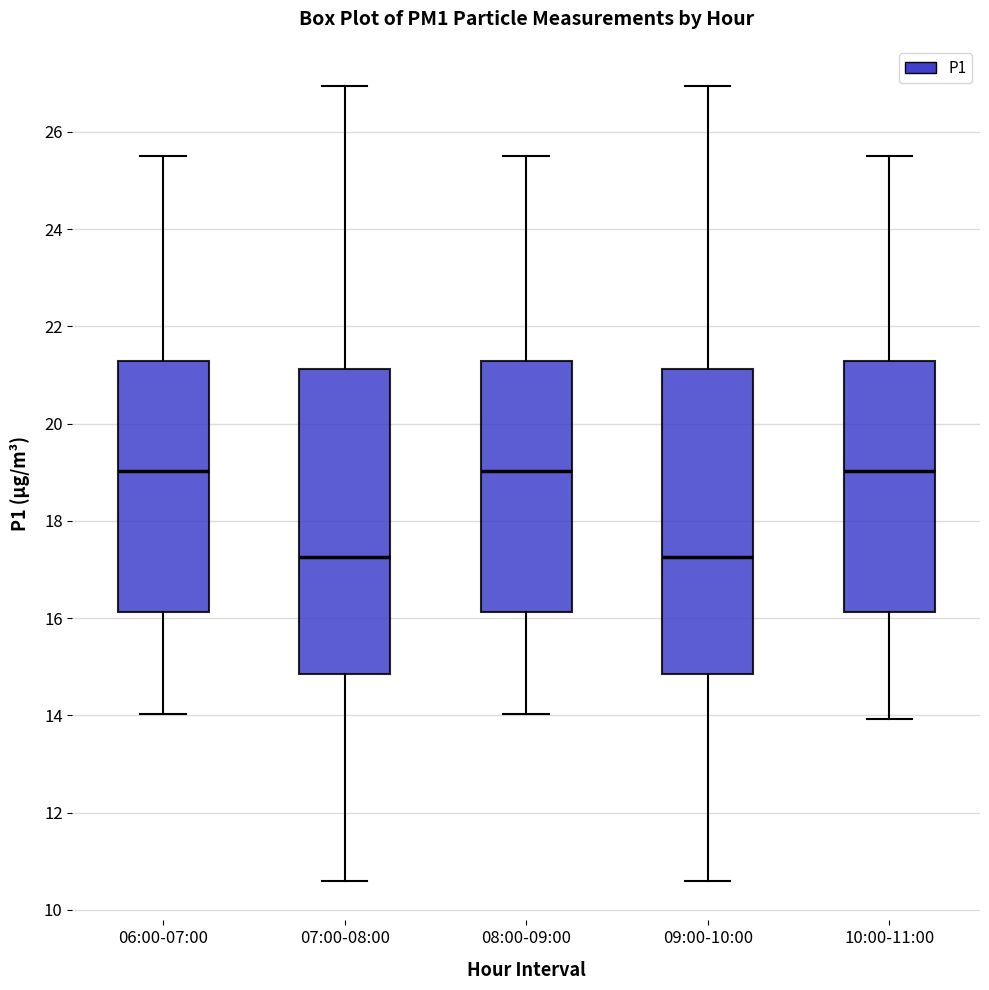

Reading left to right, read every box against the y-axis: the position of its median line, the range the box covers, and the ends of its whiskers. The values are not printed on the chart, so give them approximately, as read against the axis.

06:00-07:00: median 19.0, box 16.2 to 21.2, whiskers 14.0 to 25.6
07:00-08:00: median 17.2, box 14.8 to 21.2, whiskers 10.6 to 27.0
08:00-09:00: median 19.0, box 16.2 to 21.2, whiskers 14.0 to 25.6
09:00-10:00: median 17.2, box 14.8 to 21.2, whiskers 10.6 to 27.0
10:00-11:00: median 19.0, box 16.2 to 21.2, whiskers 14.0 to 25.6